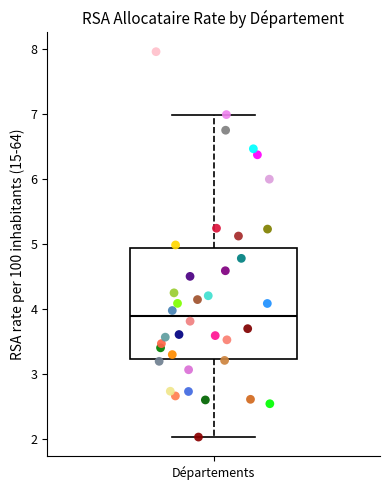

Read this box plot against the y-axis: the position of the median line, the range covered by the box, and the ends of both whiskers. The values are not printed on the chart, so give them approximately, as read against the axis.

median 3.9, box 3.2 to 4.9, whiskers 2.0 to 7.0